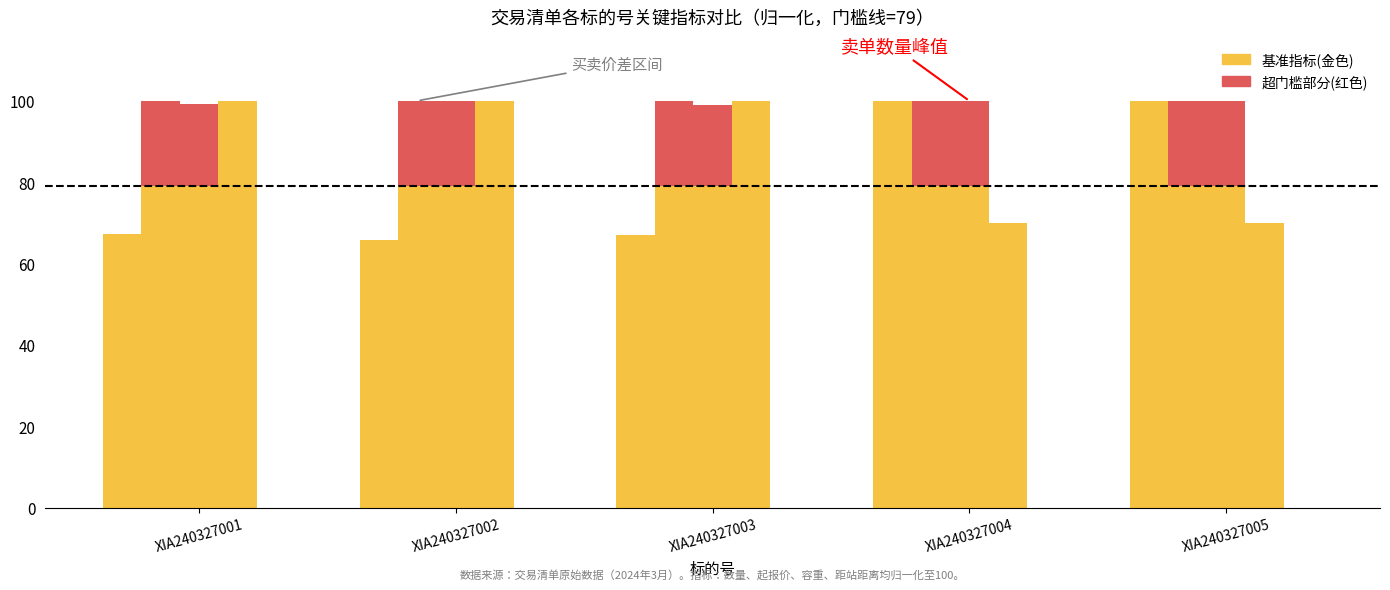

Between XIA240327001 and XIA240327004, which is larger?

XIA240327004